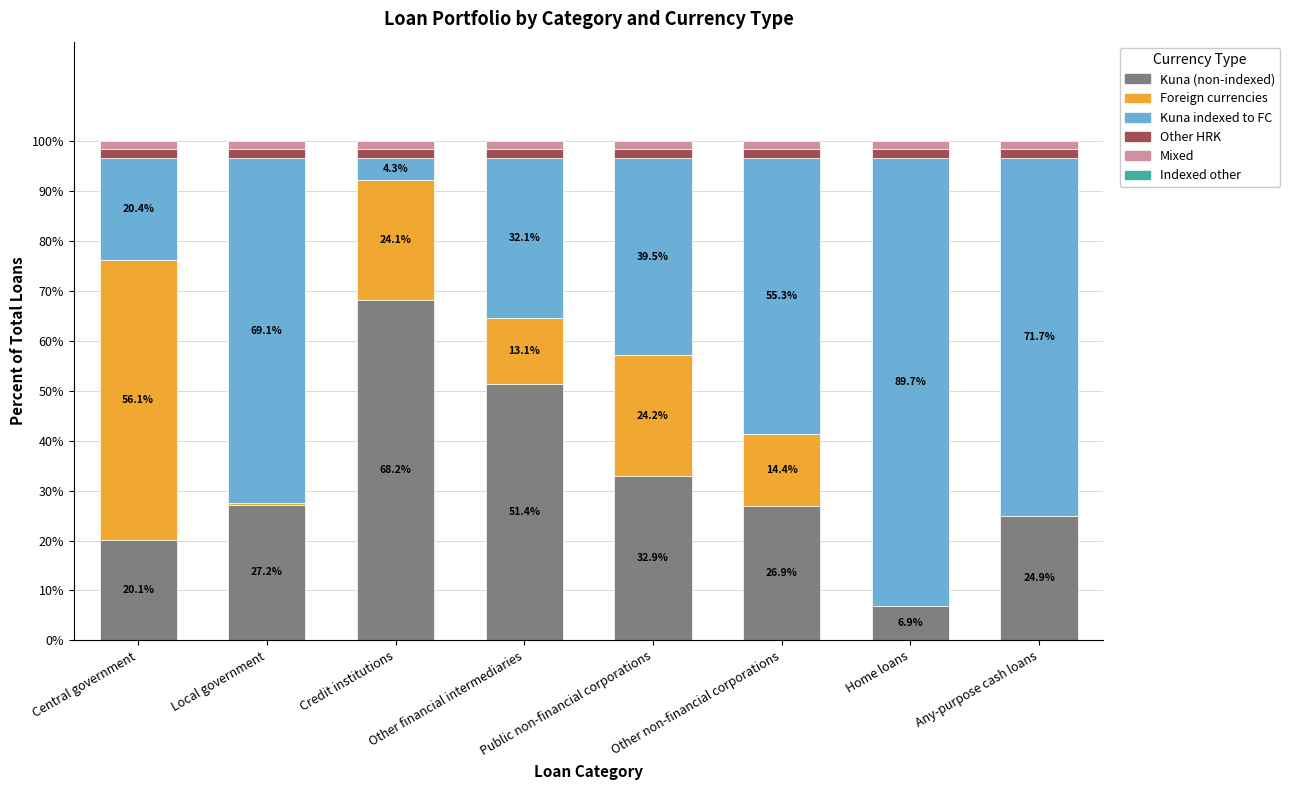

Where does the Kuna (non-indexed) series first go above 27?

Local government